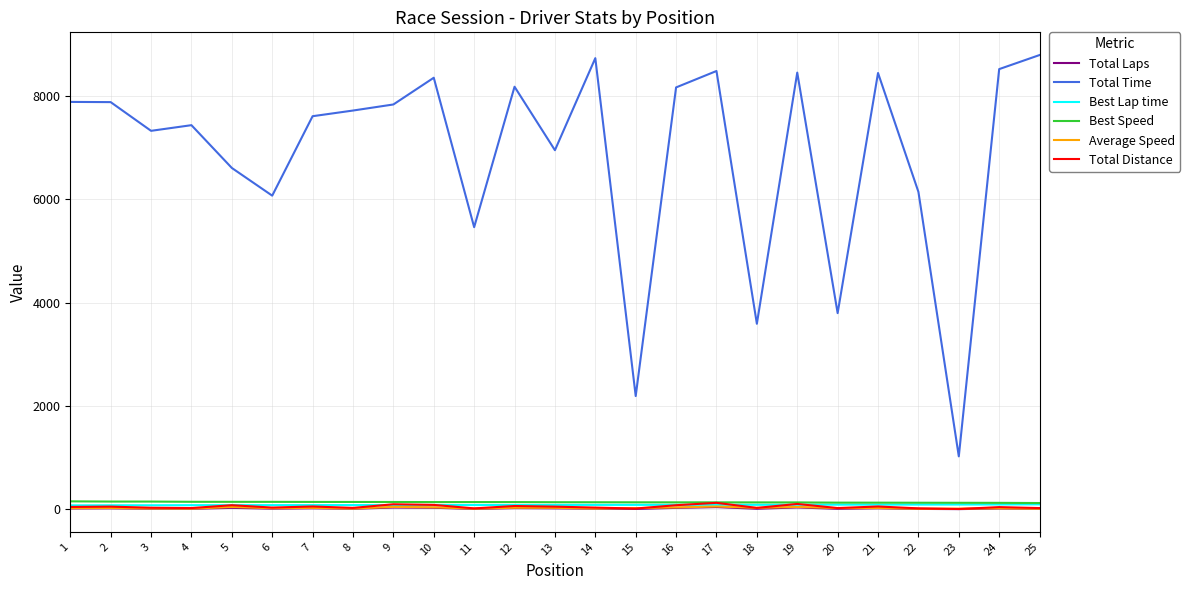

Which series has the largest total across all categories?

Total Time